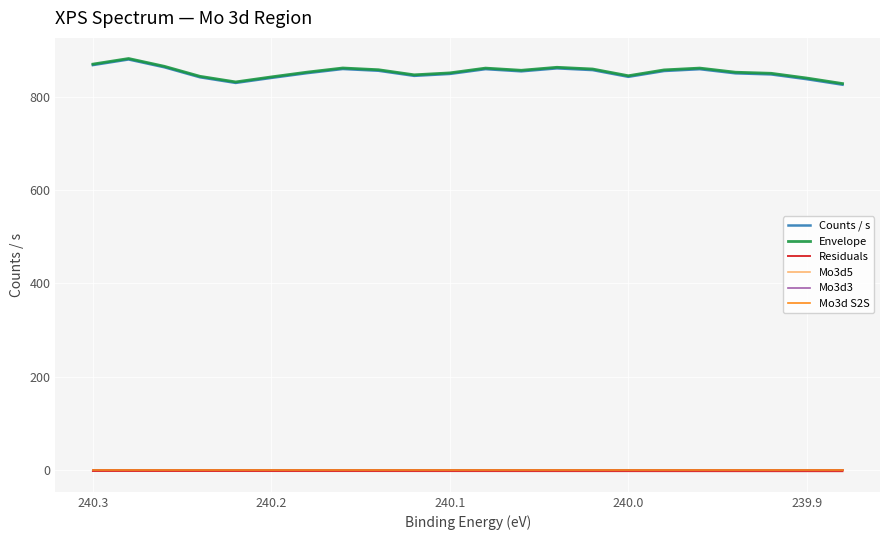

True or false: Mo3d S2S and Counts / s cross at least once.

False